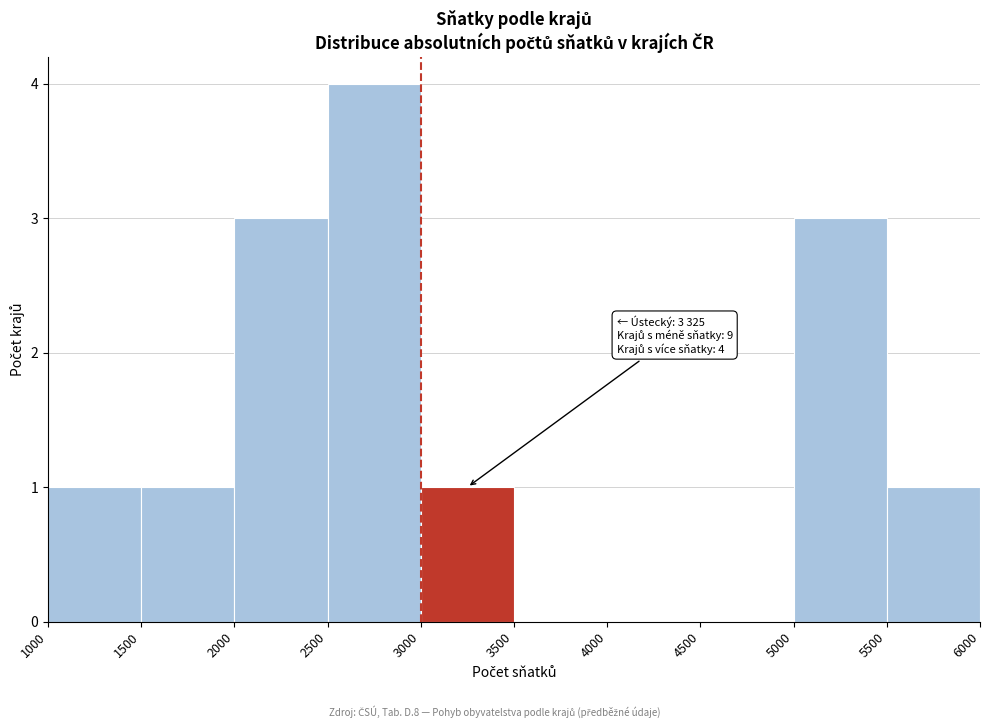

Which range on the x-axis has the tallest bar?

2500 to 3000